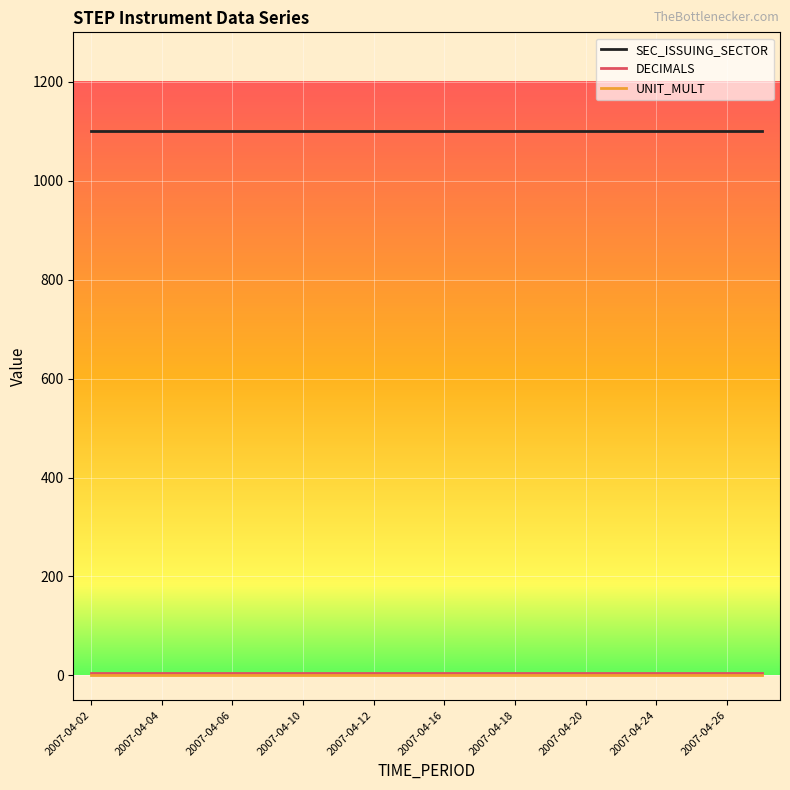

True or false: SEC_ISSUING_SECTOR and UNIT_MULT cross at least once.

False